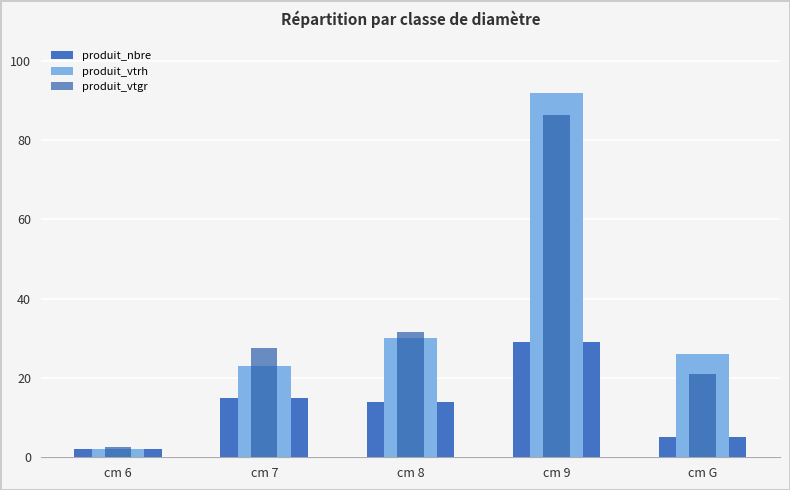

How many series are shown in this chart?

3